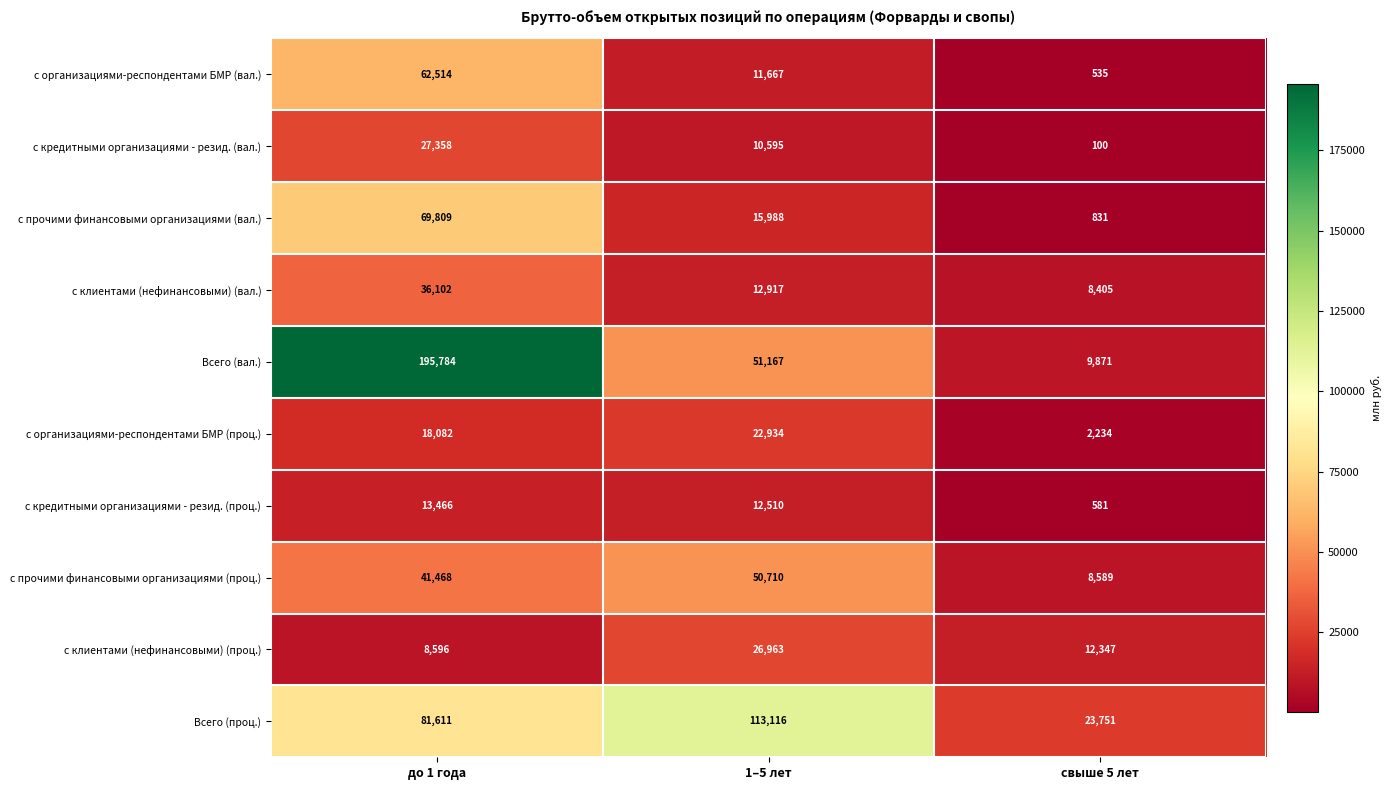

Rank the series at свыше 5 лет from lowest to highest value.

с кредитными организациями - резид. (вал.), с организациями-респондентами БМР (вал.), с кредитными организациями - резид. (проц.), с прочими финансовыми организациями (вал.), с организациями-респондентами БМР (проц.), с клиентами (нефинансовыми) (вал.), с прочими финансовыми организациями (проц.), Всего (вал.), с клиентами (нефинансовыми) (проц.), Всего (проц.)